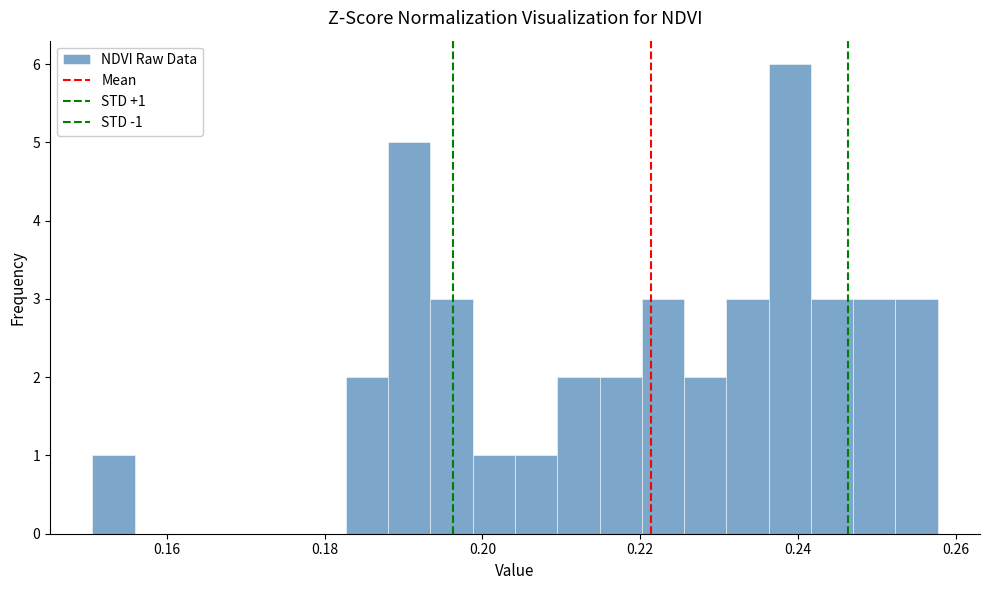

Read against the x-axis, roughly where is the centre of the tallest bar?

0.238